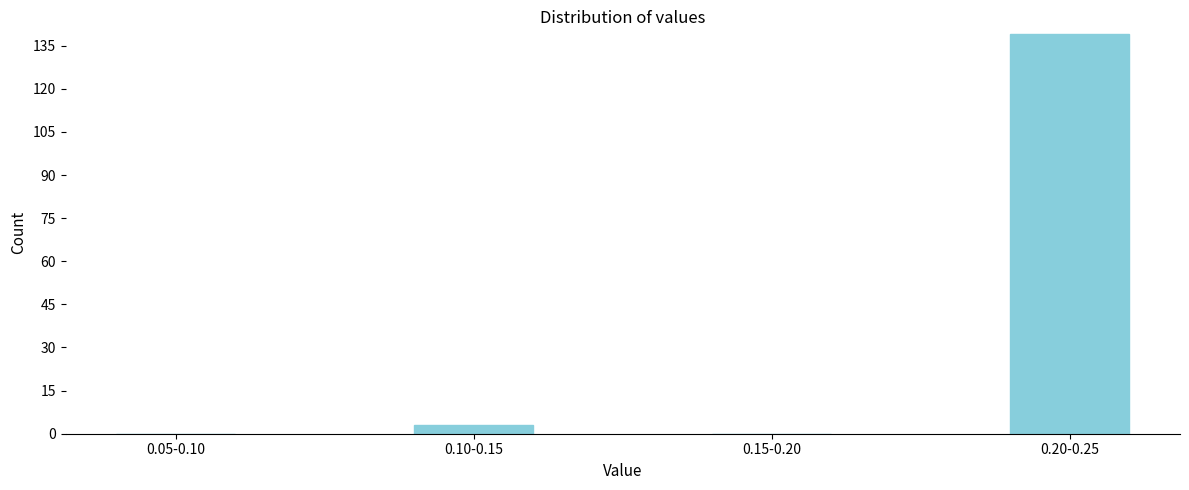

Reading left to right, transcribe all the data shown in this chart.

0.05-0.10=0	0.10-0.15=3	0.15-0.20=0	0.20-0.25=139